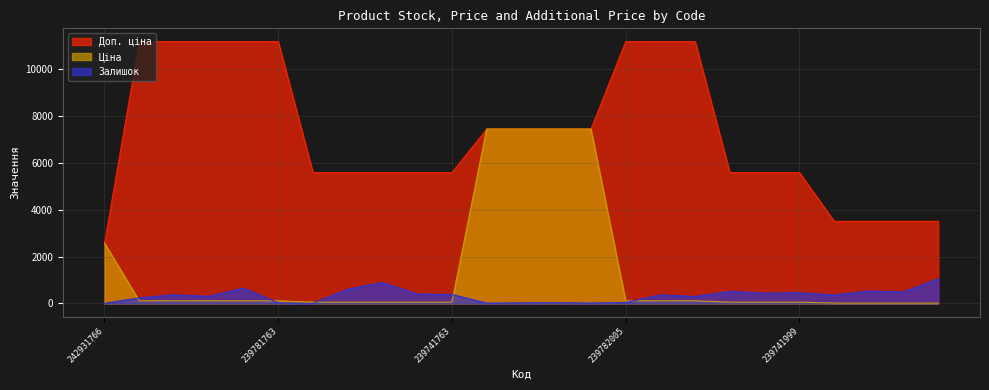

What is the difference between the second highest and second lowest values in the Доп. ціна series?

7661.0